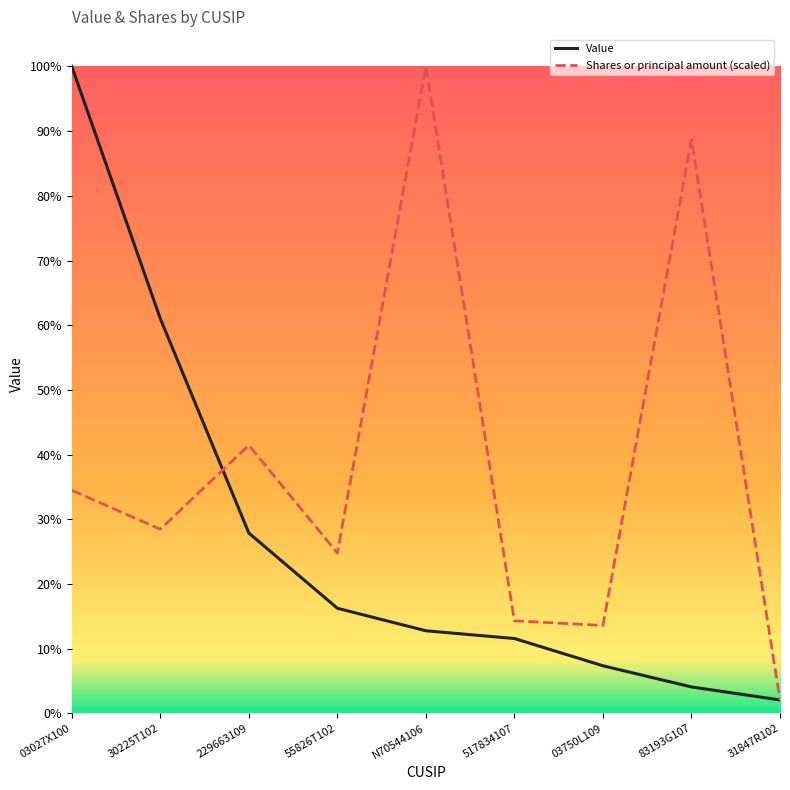

Is this an area chart (filled region under the line)?

No